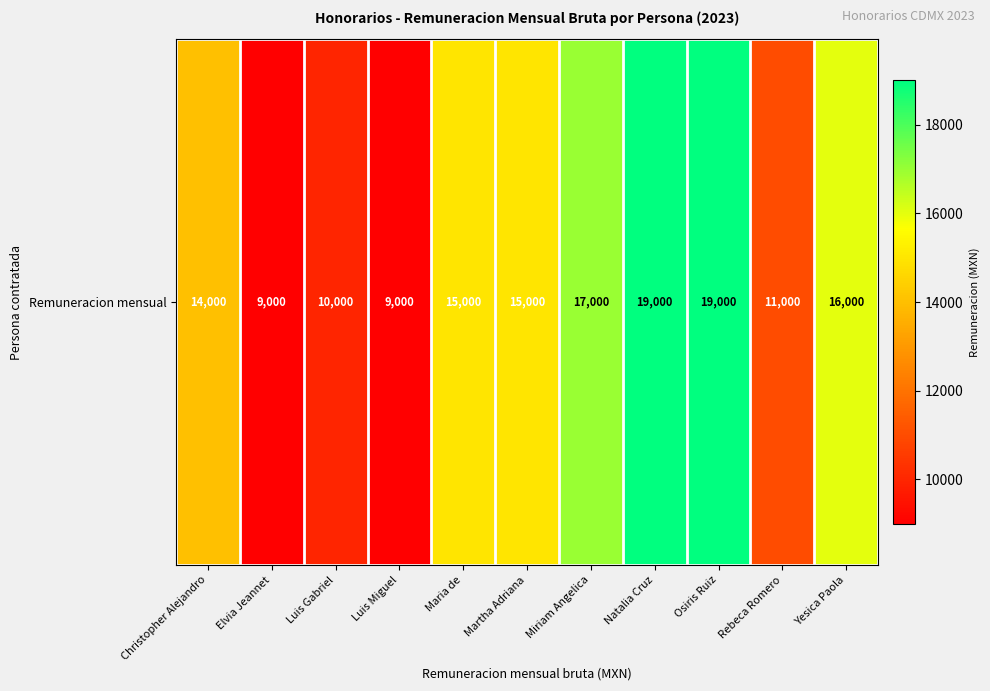

Reading right to left, transcribe all the data shown in this chart.

Yesica Paola=16000	Rebeca Romero=11000	Osiris Ruiz=19000	Natalia Cruz=19000	Miriam Angelica=17000	Martha Adriana=15000	Maria de=15000	Luis Miguel=9000	Luis Gabriel=10000	Elvia Jeannet=9000	Christopher Alejandro=14000